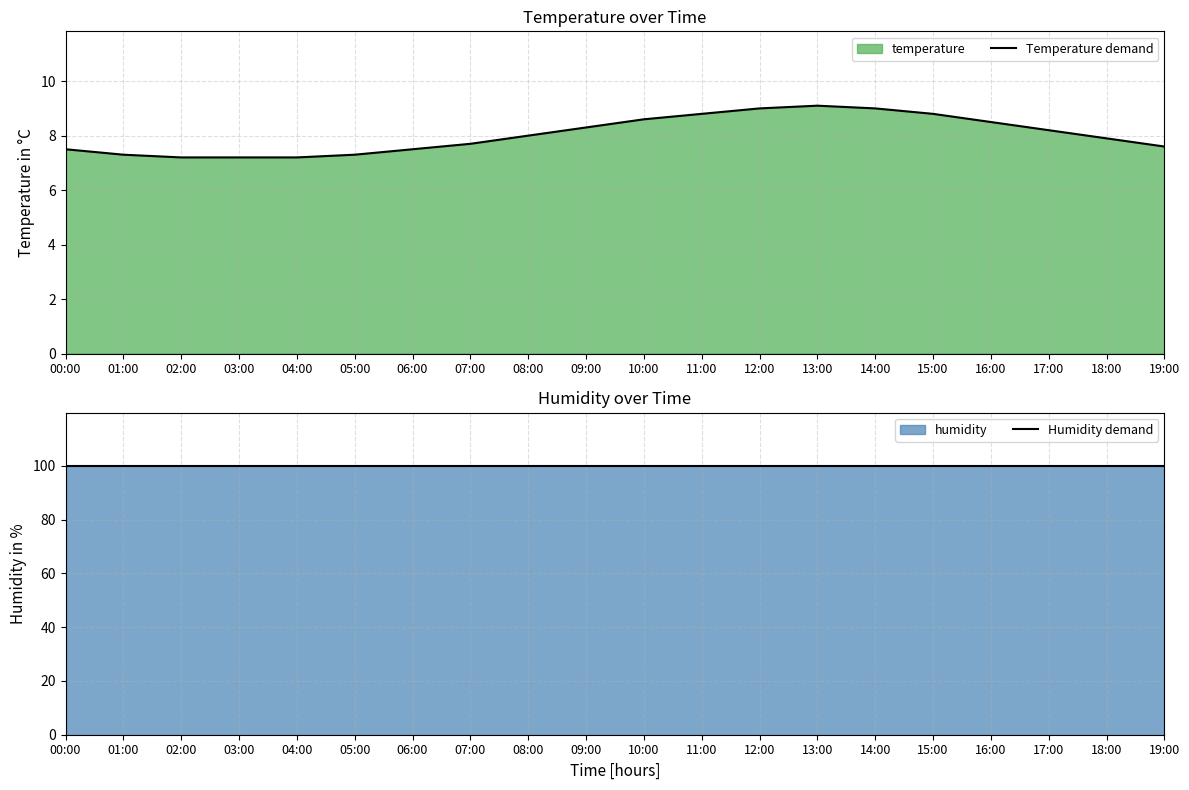

What is the minimum value shown in the chart?

7.2